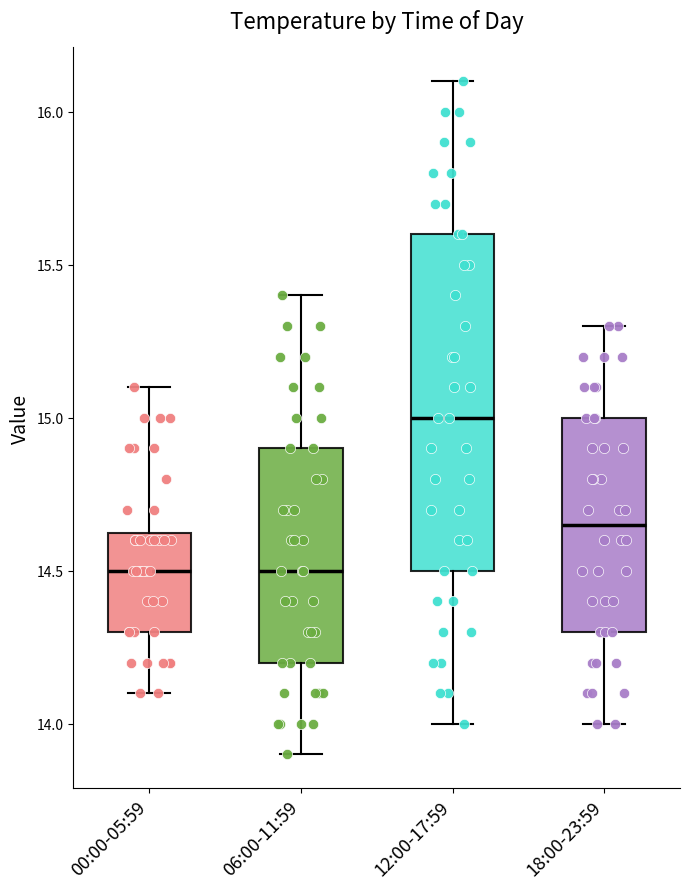

Where does the median line of the box for 18:00-23:59 sit on the y-axis? The values are not printed on the chart, so give them approximately, as read against the axis.

14.65